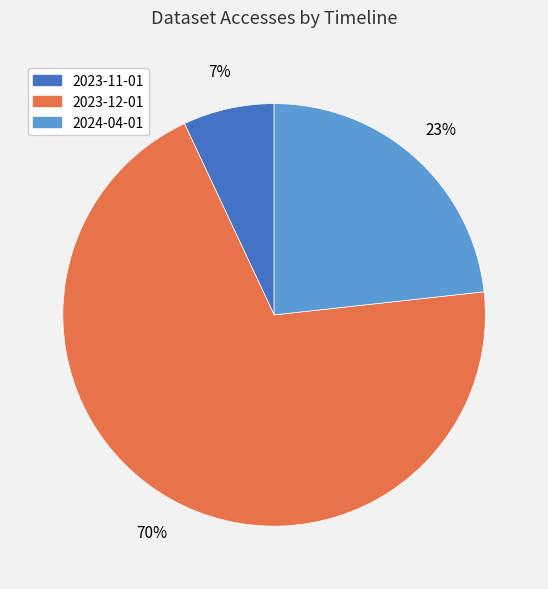

Which category has the smallest portion of the pie?

2023-11-01